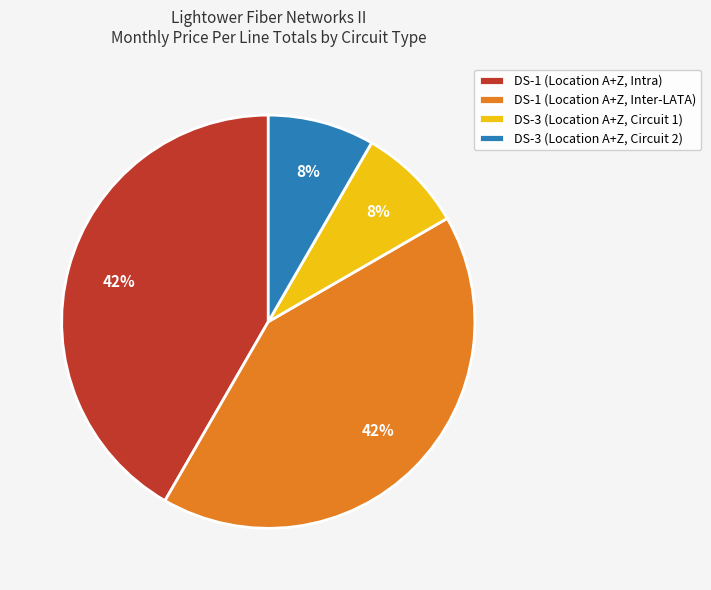

To the nearest percent, what is the average slice percentage?

25%